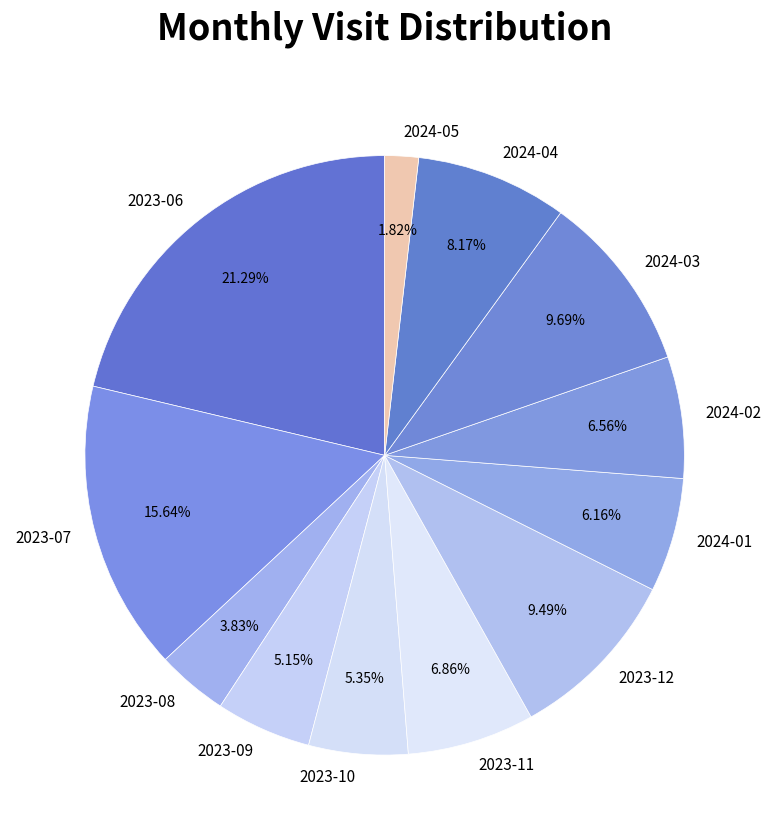

Which has a higher value, 2023-09 or 2023-11?

2023-11